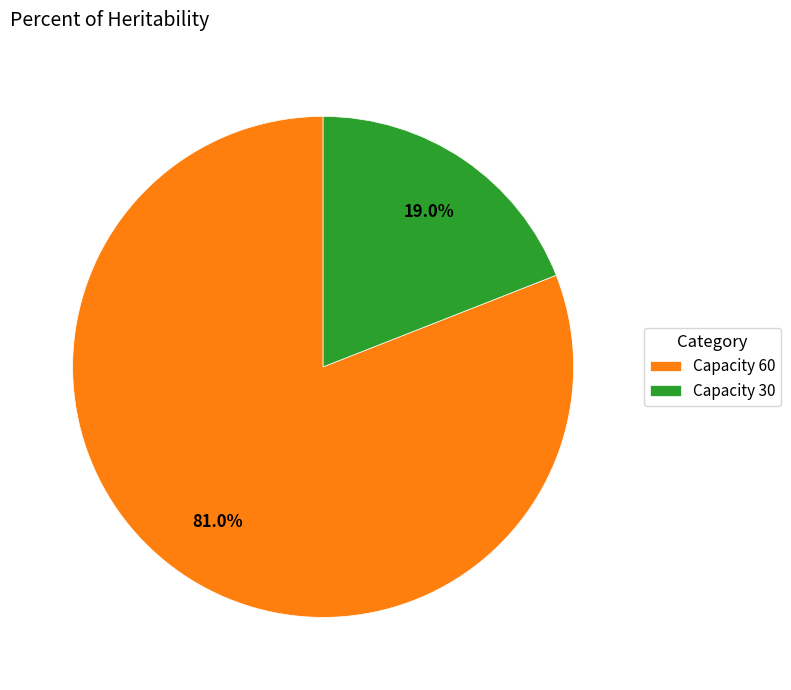

How many slices are in this pie chart?

2